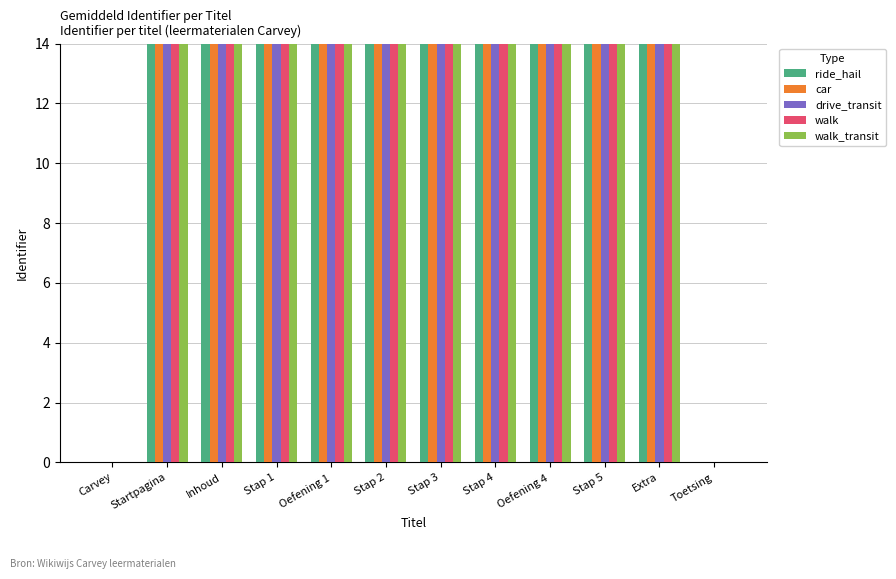

What is the difference between the highest and lowest values at Stap 4?

21922593.0